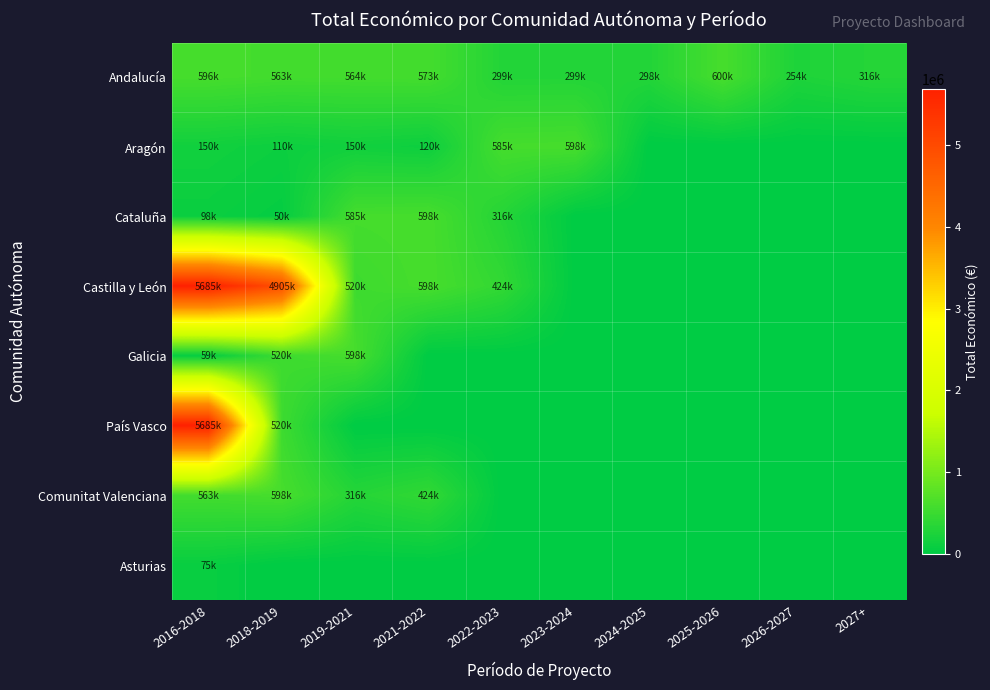

Reading right to left, extract all data points from this chart.

Andalucía: 2027+=316131	2026-2027=254993	2025-2026=600043	2024-2025=298906	2023-2024=299735	2022-2023=299993	2021-2022=573623	2019-2021=564758	2018-2019=563721	2016-2018=596368
Aragón: 2027+=0	2026-2027=0	2025-2026=0	2024-2025=0	2023-2024=598597	2022-2023=585346	2021-2022=120000	2019-2021=150000	2018-2019=110168	2016-2018=150000
Cataluña: 2027+=0	2026-2027=0	2025-2026=0	2024-2025=0	2023-2024=0	2022-2023=316131	2021-2022=598659	2019-2021=585346	2018-2019=50929	2016-2018=98068
Castilla y León: 2027+=0	2026-2027=0	2025-2026=0	2024-2025=0	2023-2024=0	2022-2023=424720	2021-2022=598597	2019-2021=520062	2018-2019=4905702	2016-2018=5685677
Galicia: 2027+=0	2026-2027=0	2025-2026=0	2024-2025=0	2023-2024=0	2022-2023=0	2021-2022=0	2019-2021=598597	2018-2019=520062	2016-2018=59684
País Vasco: 2027+=0	2026-2027=0	2025-2026=0	2024-2025=0	2023-2024=0	2022-2023=0	2021-2022=0	2019-2021=0	2018-2019=520062	2016-2018=5685677
Comunitat Valenciana: 2027+=0	2026-2027=0	2025-2026=0	2024-2025=0	2023-2024=0	2022-2023=0	2021-2022=424720	2019-2021=316131	2018-2019=598659	2016-2018=563721
Asturias: 2027+=0	2026-2027=0	2025-2026=0	2024-2025=0	2023-2024=0	2022-2023=0	2021-2022=0	2019-2021=0	2018-2019=0	2016-2018=75575